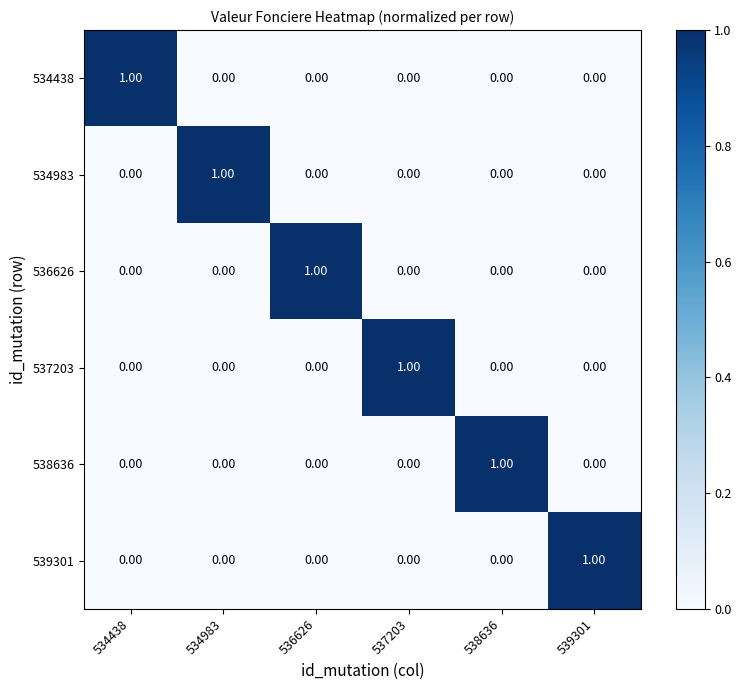

How many values in the 534438 series exceed 0?

1